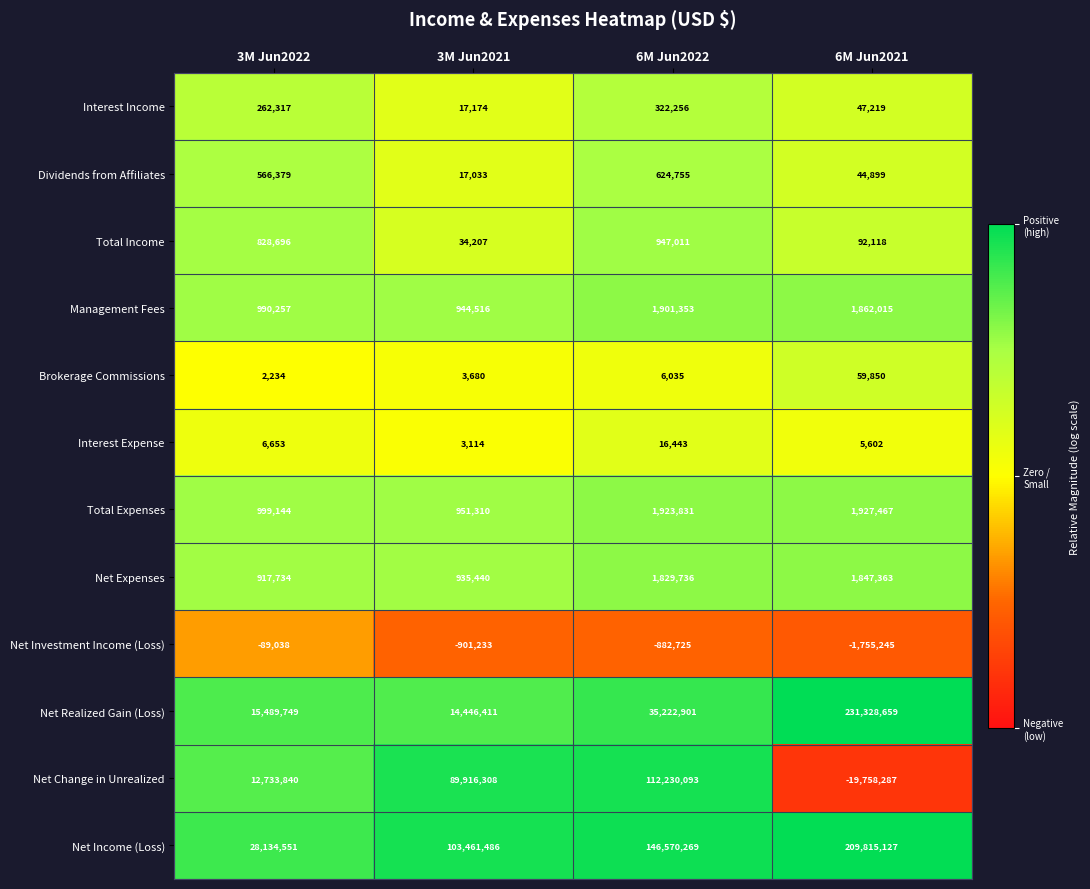

What is the difference between the maximum and second lowest values in the Net Realized Gain (Loss) series?

215838910